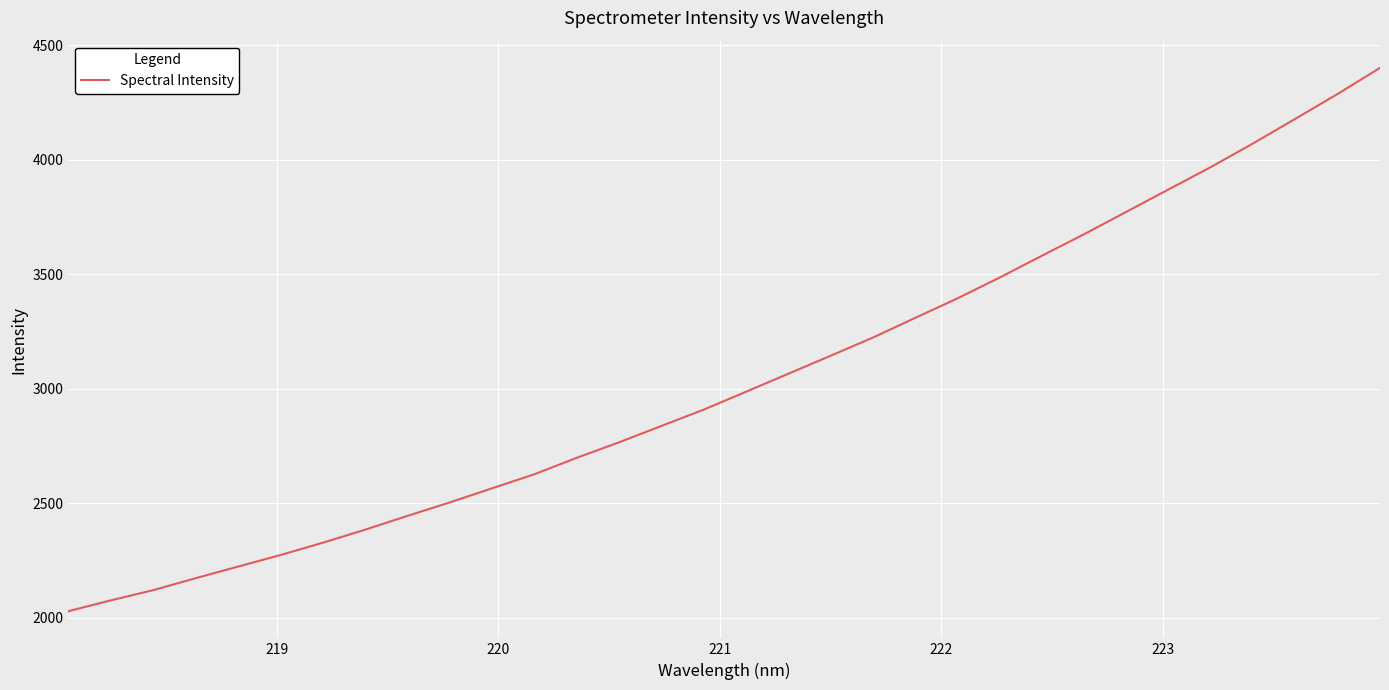

What is the minimum value shown in the chart?

2029.3